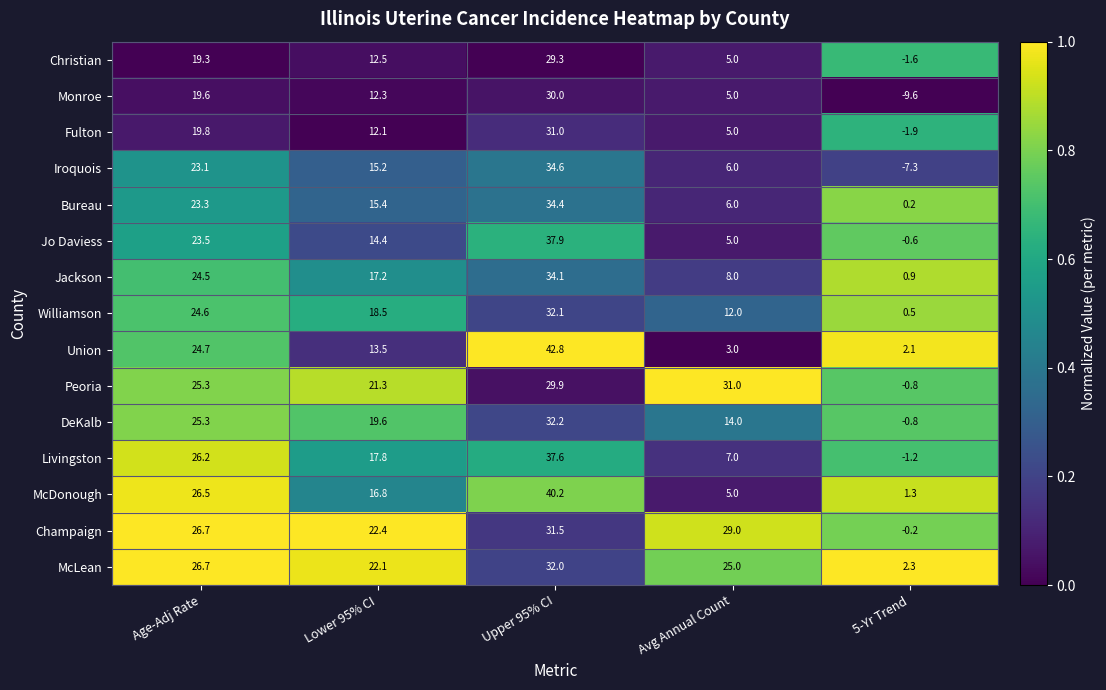

What is the maximum value shown in the chart?

42.8